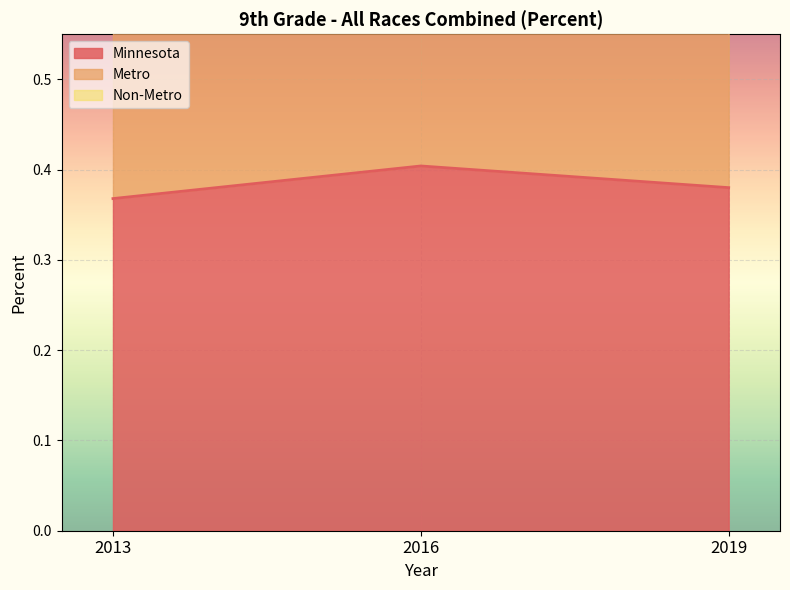

At how many categories does at least one series exceed 0?

3